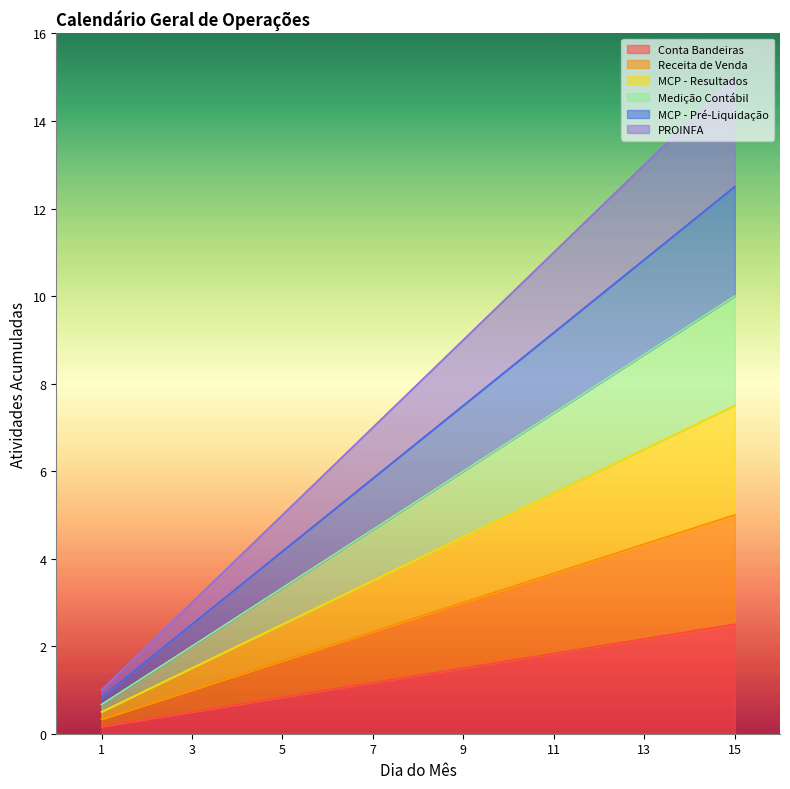

How many values in the Conta Bandeiras series exceed 1?

9